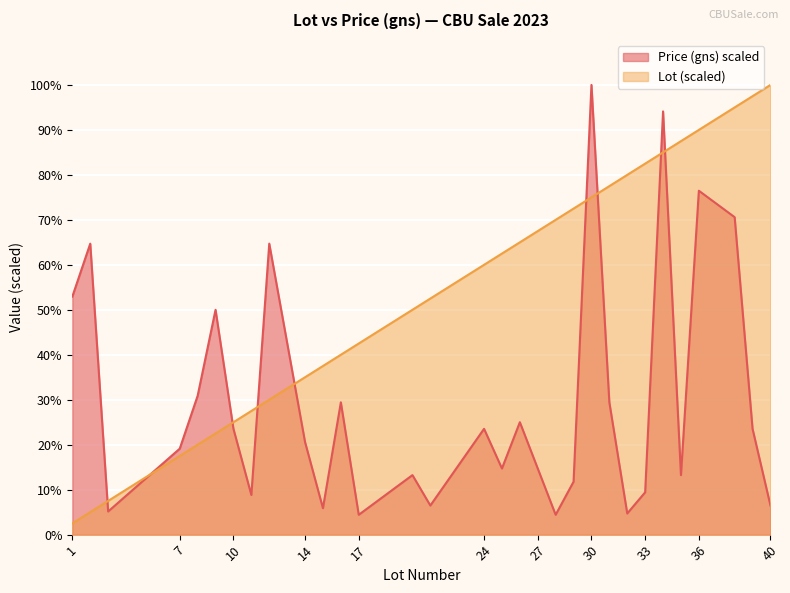

How many values in the Price (gns) series are below 20?

15